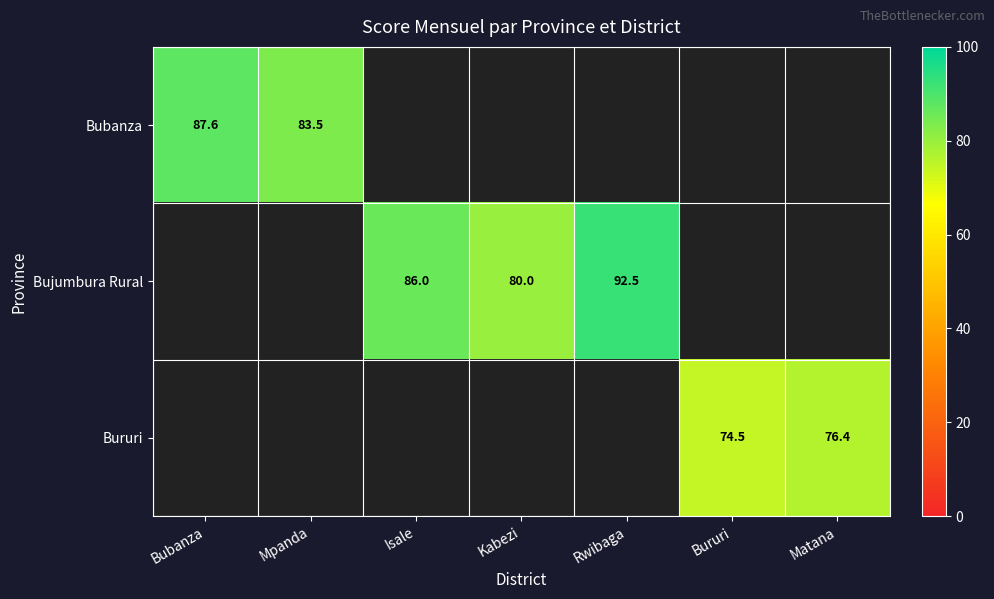

The Bujumbura Rural series shows 92.5 at Rwibaga. True or false?

True